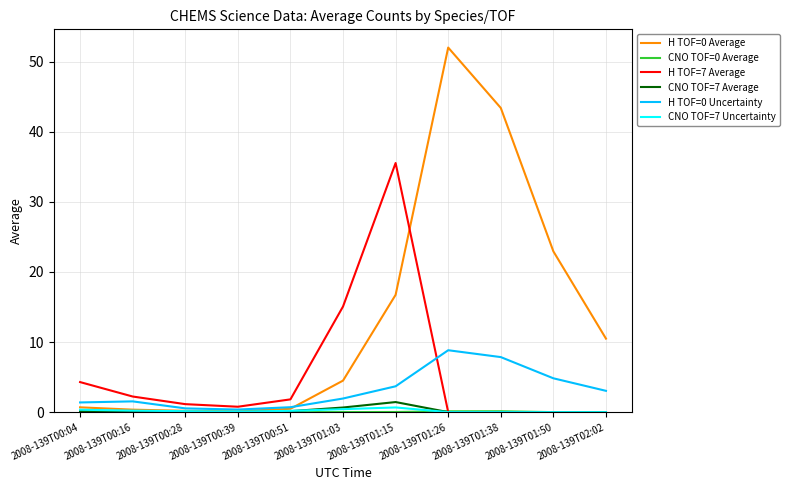

What is the total value across all series at 2008-139T01:50?

27.7